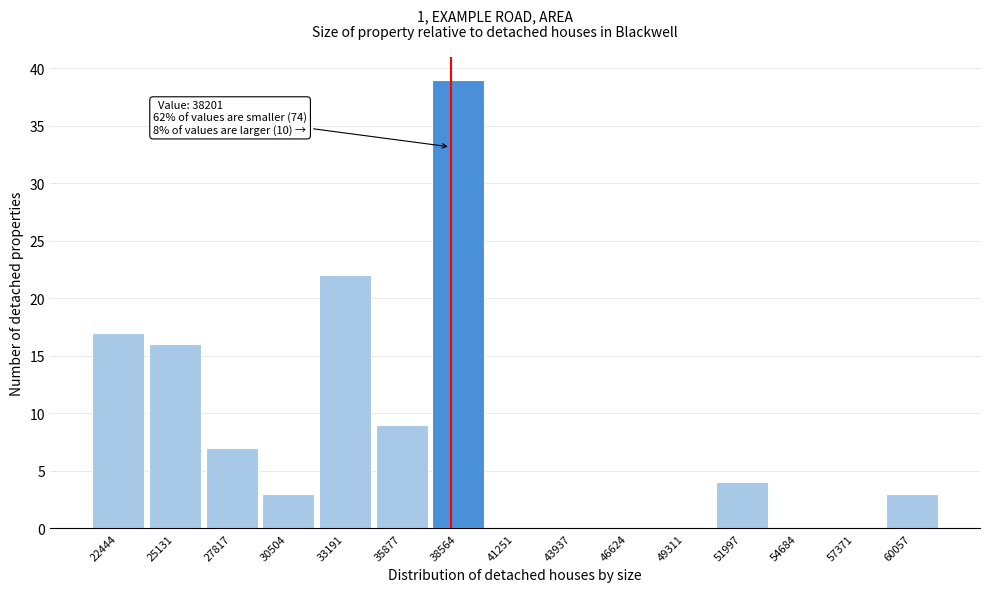

Which range on the x-axis has the tallest bar?

37000 to 40000